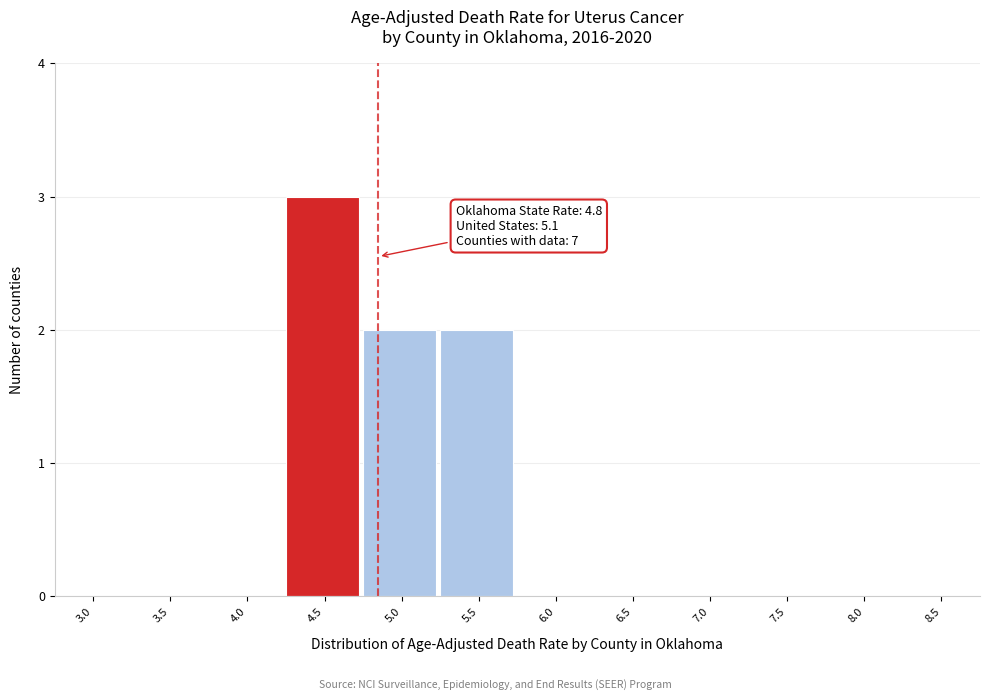

Reading right to left, extract all data points from this chart.

8.5=0	8.0=0	7.5=0	7.0=0	6.5=0	6.0=0	5.5=2	5.0=2	4.5=3	4.0=0	3.5=0	3.0=0